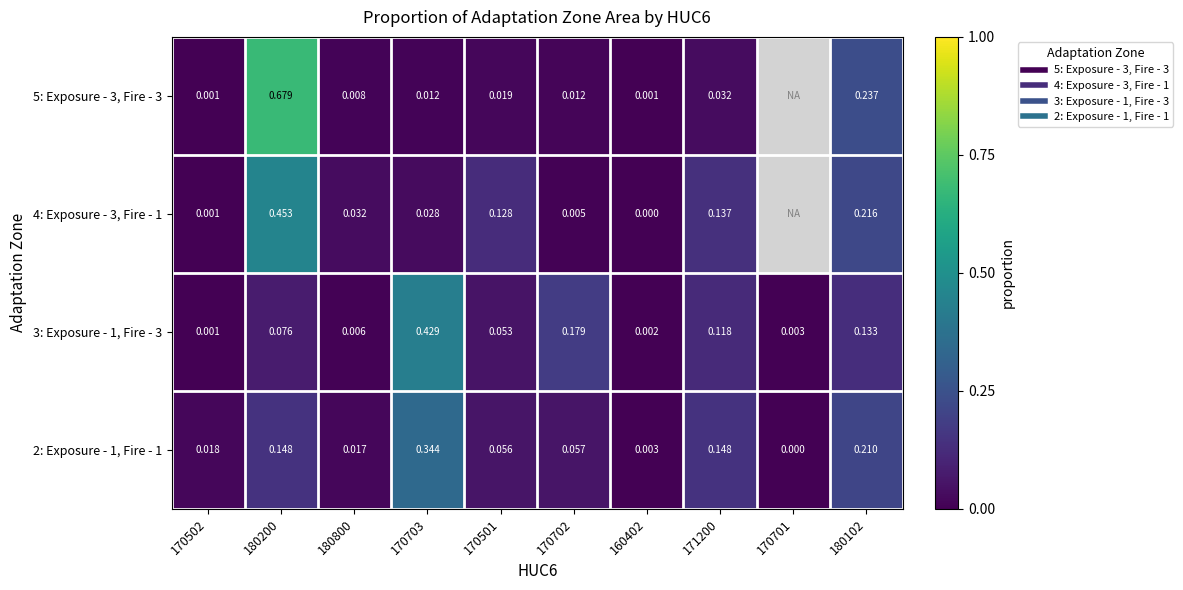

Which series changed the most between 170502 and 180200?

5: Exposure - 3, Fire - 3